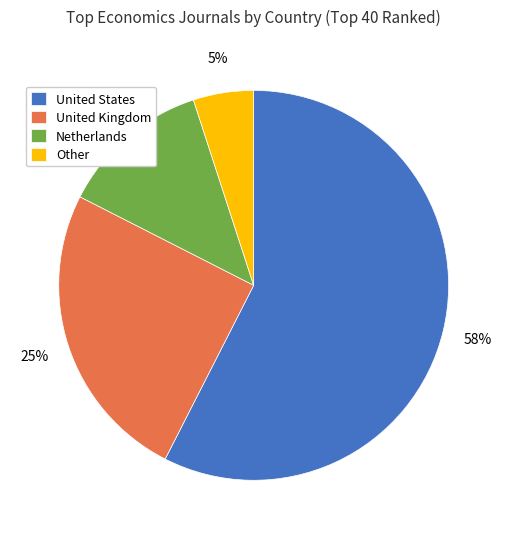

To the nearest percent, what is the combined percentage of Netherlands and United States?

70%